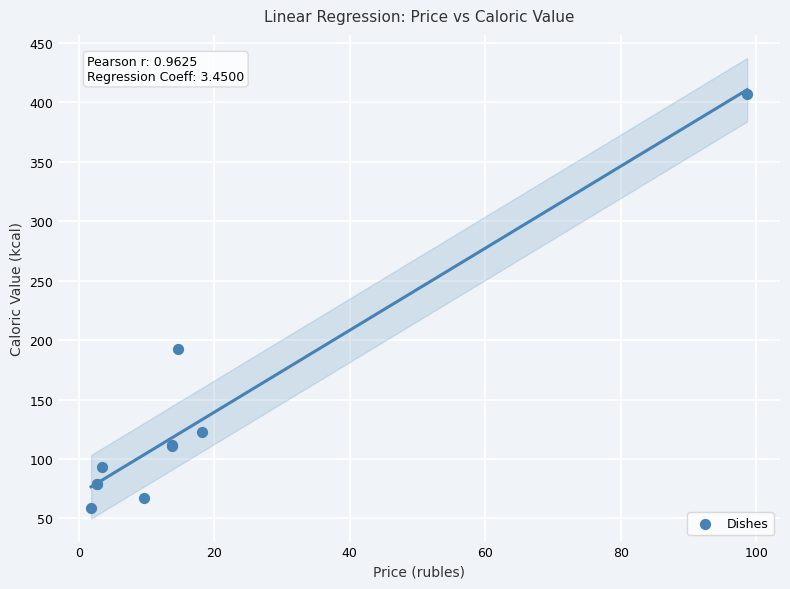

What Y value in the scatter plot is closest to 233?

192.7